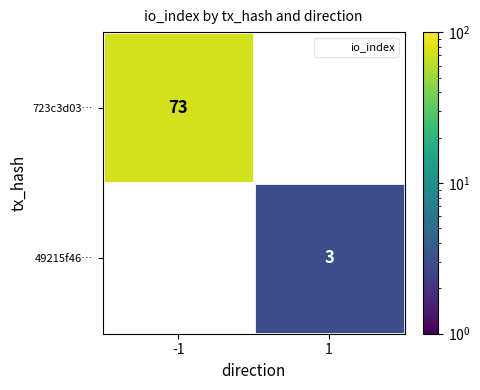

True or false: 49215f46… has a value of 1.8 at 1.

False